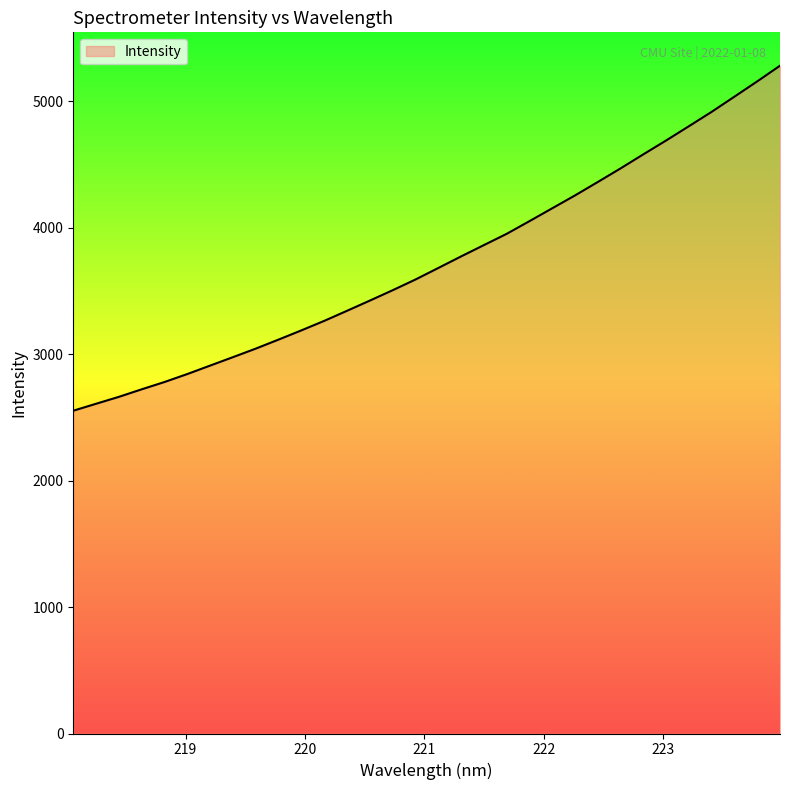

What is the smallest value displayed?

2552.9